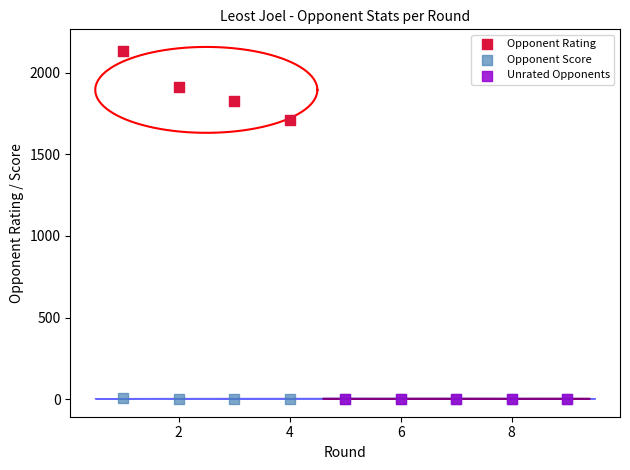

Which series has the largest Y range (max minus min)?

Opponent Rating